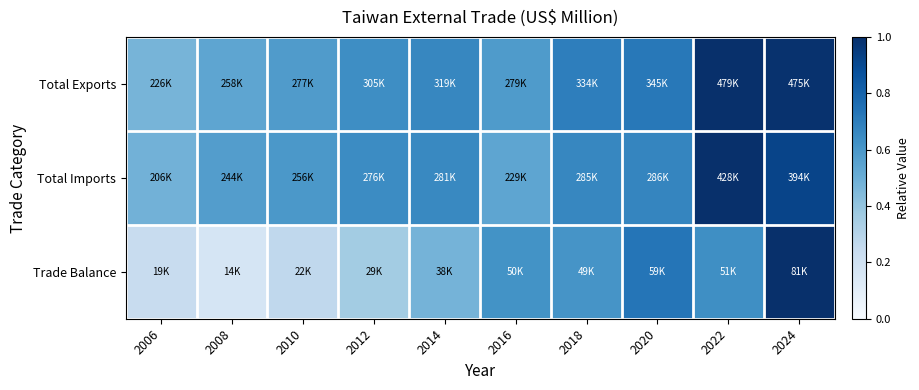

Which label corresponds to the largest value in the chart?

2022